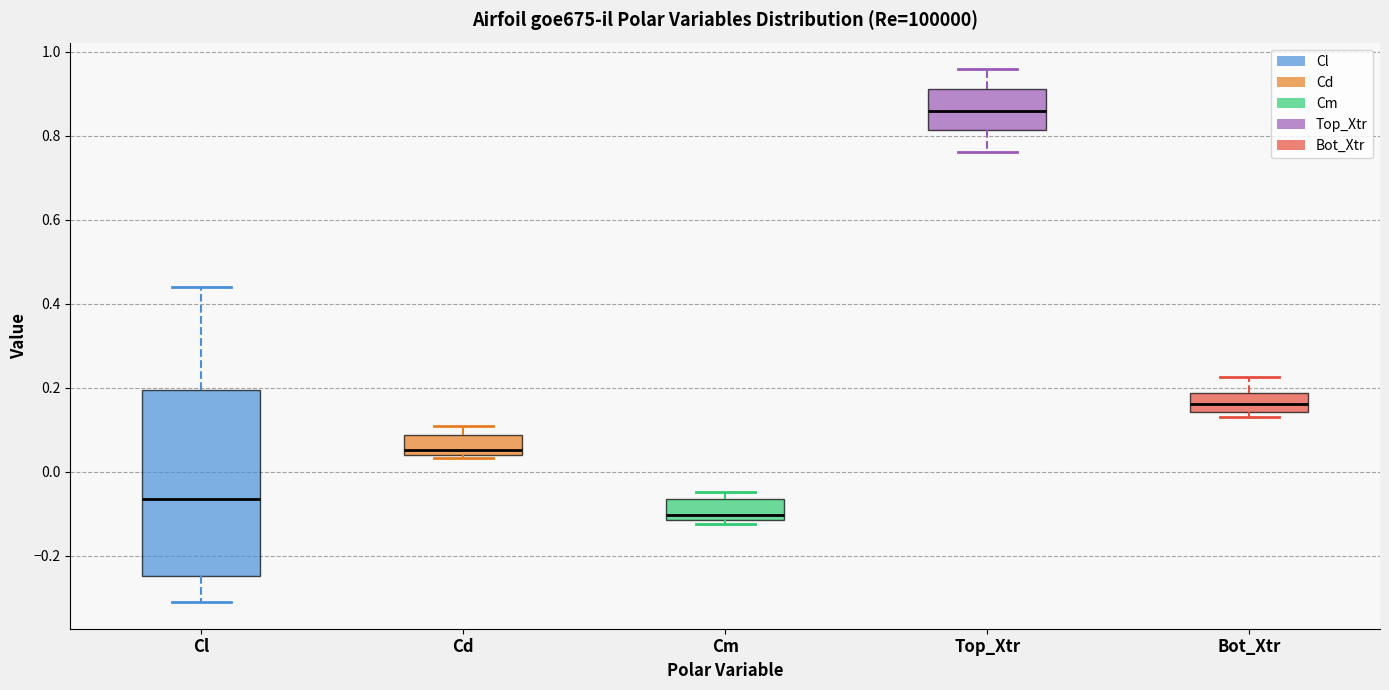

Which box has the highest median line?

Top_Xtr